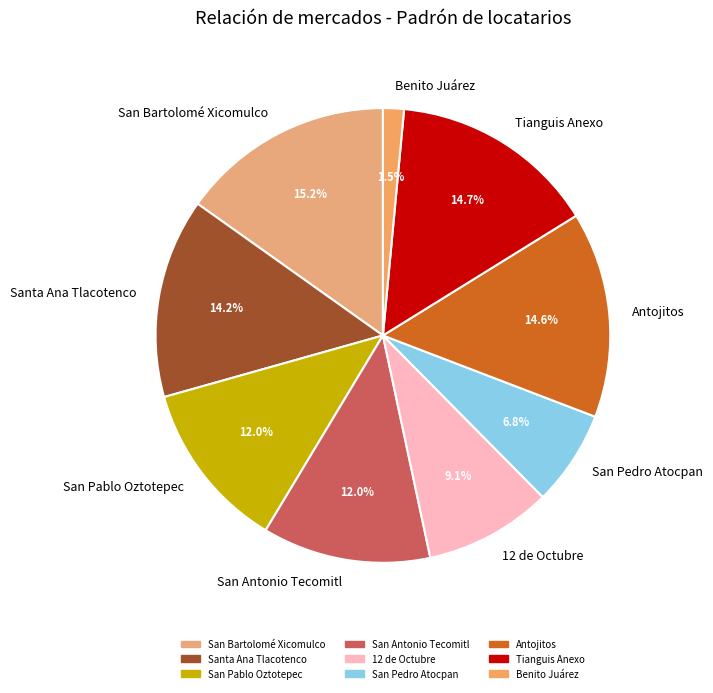

Is it true that San Antonio Tecomitl is 27% of the pie?

False